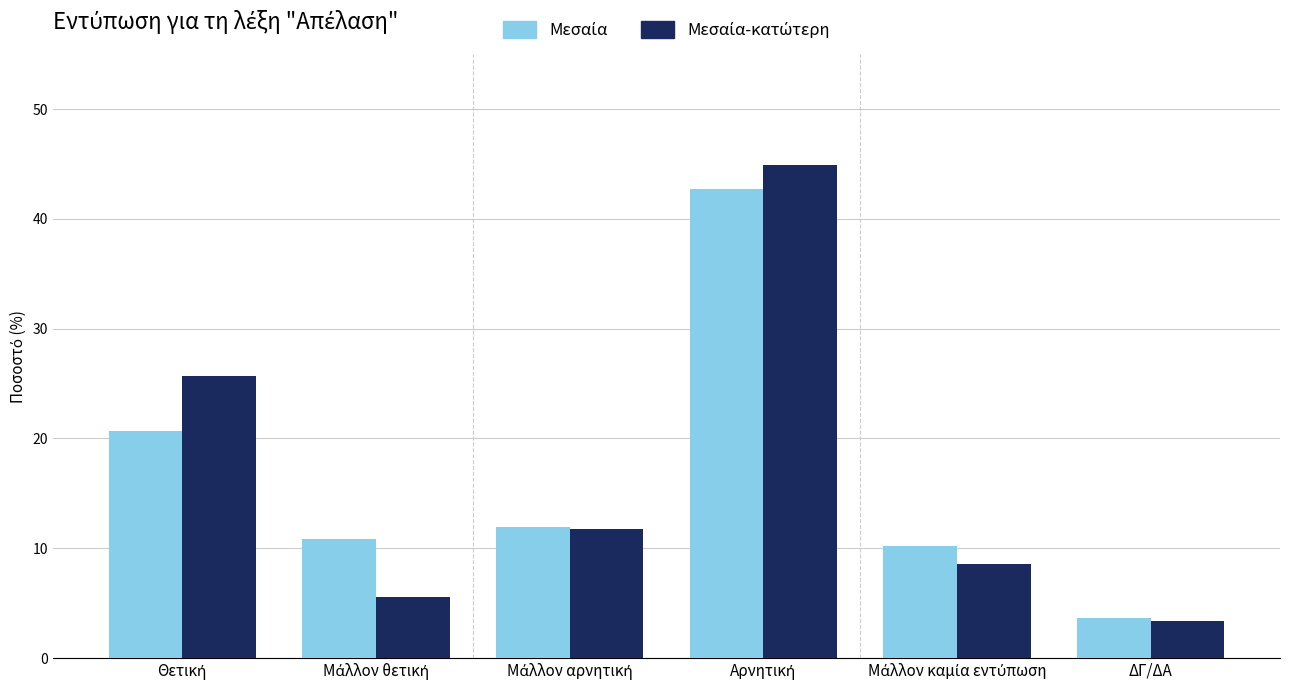

What is the sum of the Μεσαία values at Μάλλον αρνητική and Θετική?

32.6